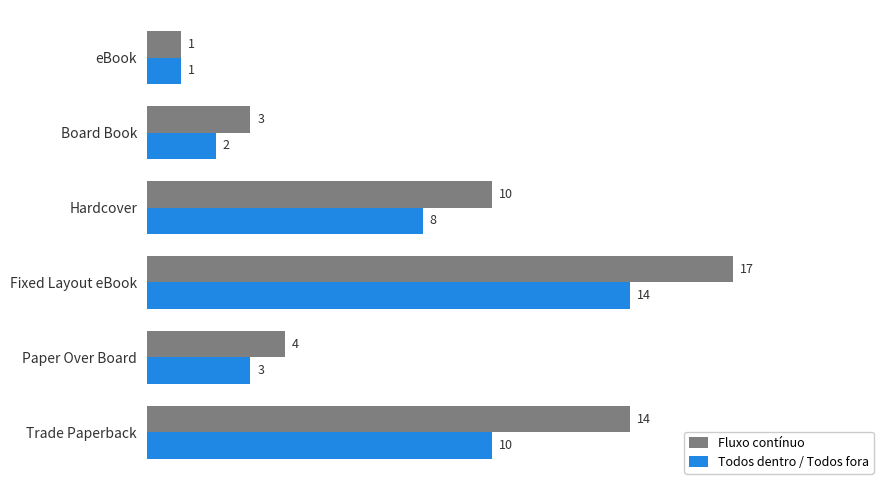

The value of Fluxo contínuo at Fixed Layout eBook is 17. True or false?

True